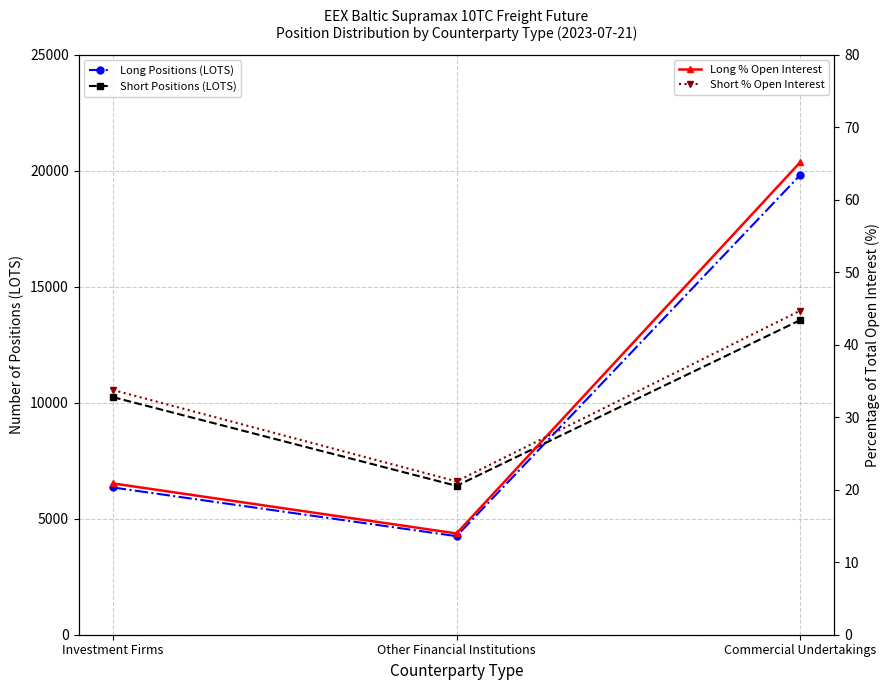

Which series has the largest total across all categories?

Long Positions (LOTS)